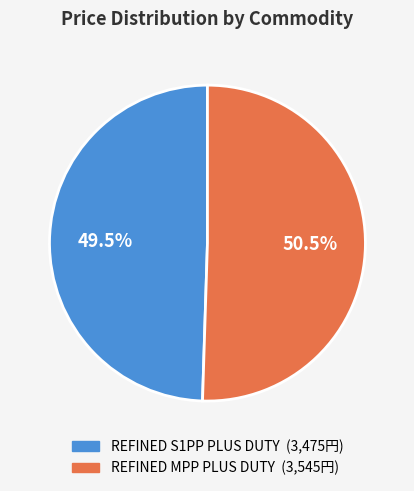

Approximately how many times larger is the value at REFINED MPP PLUS DUTY compared to REFINED S1PP PLUS DUTY?

1.0